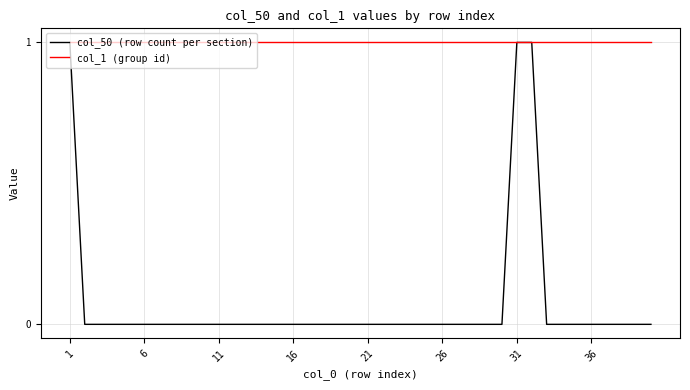

Is this an area chart (filled region under the line)?

No